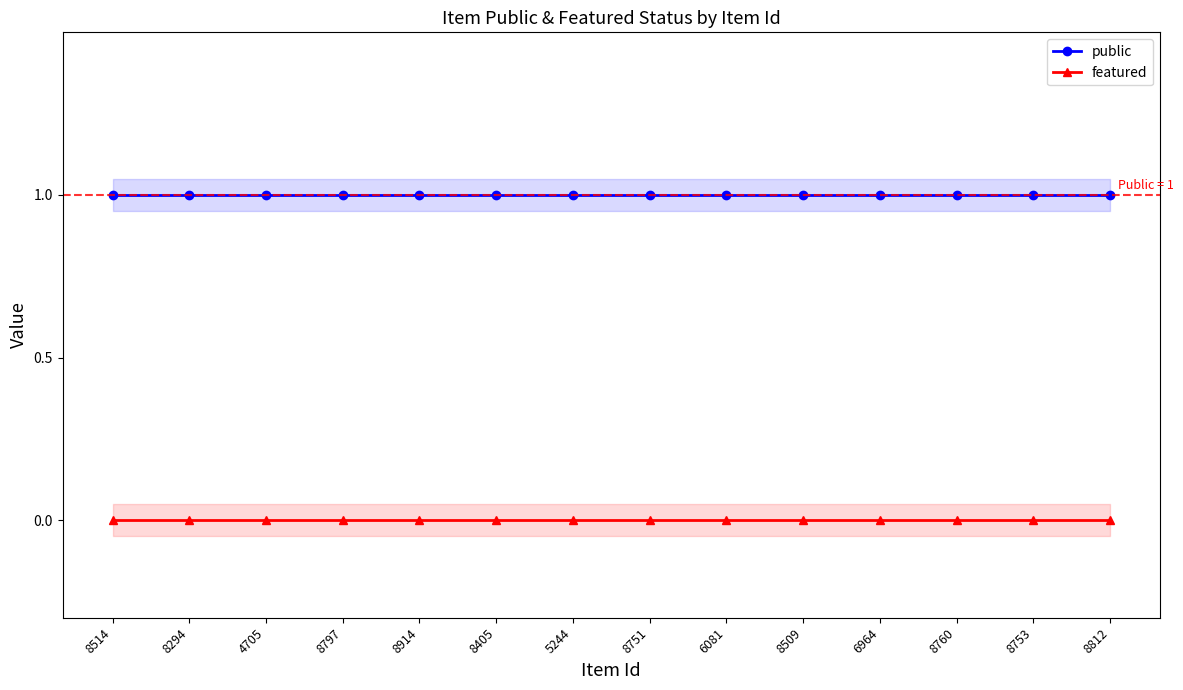

Does the chart have visible grid lines?

No